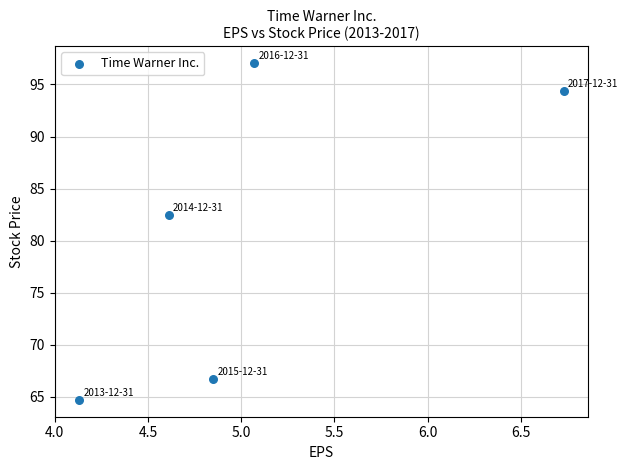

What Y value in the scatter plot is closest to 80?

82.4